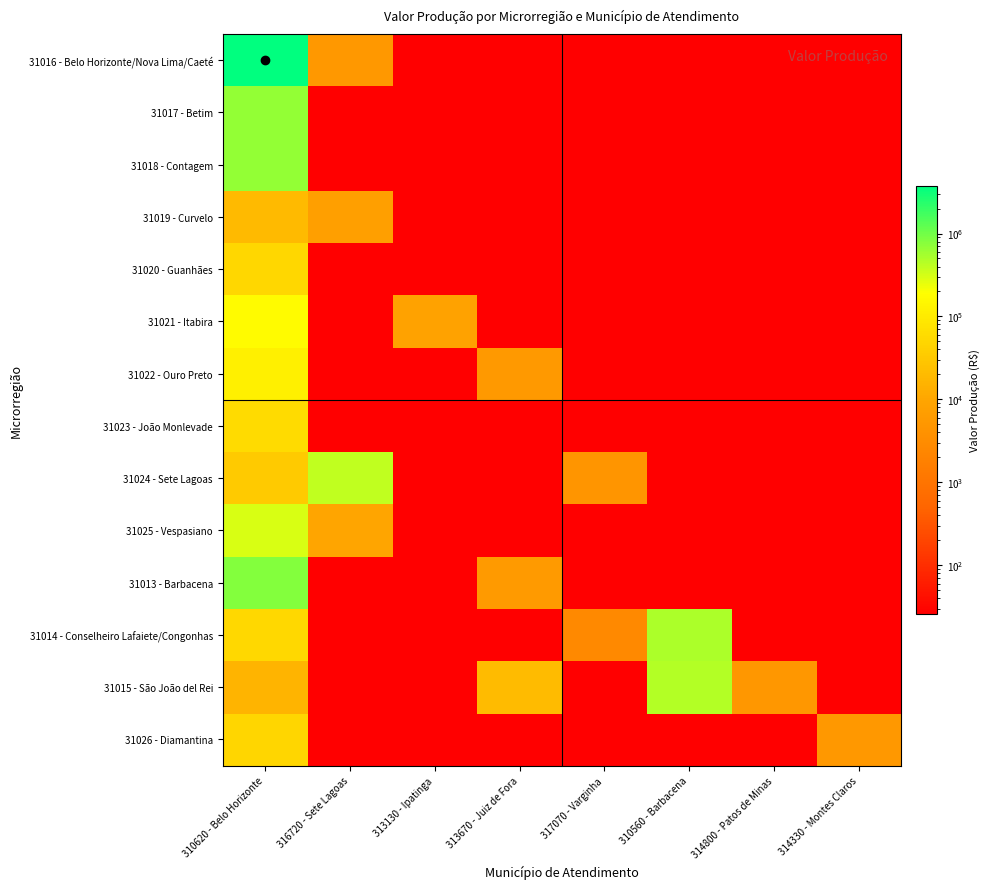

Reading right to left, what are all the values shown in this chart?

31016 - Belo Horizonte/Nova Lima/Caeté: 314330 - Montes Claros=25.7	314800 - Patos de Minas=25.7	310560 - Barbacena=25.7	317070 - Varginha=25.7	313670 - Juiz de Fora=25.7	313130 - Ipatinga=25.7	316720 - Sete Lagoas=5155.8	310620 - Belo Horizonte=3794272.5
31017 - Betim: 314330 - Montes Claros=25.7	314800 - Patos de Minas=25.7	310560 - Barbacena=25.7	317070 - Varginha=25.7	313670 - Juiz de Fora=25.7	313130 - Ipatinga=25.7	316720 - Sete Lagoas=25.7	310620 - Belo Horizonte=674969.3
31018 - Contagem: 314330 - Montes Claros=25.7	314800 - Patos de Minas=25.7	310560 - Barbacena=25.7	317070 - Varginha=25.7	313670 - Juiz de Fora=25.7	313130 - Ipatinga=25.7	316720 - Sete Lagoas=25.7	310620 - Belo Horizonte=674257.8
31019 - Curvelo: 314330 - Montes Claros=25.7	314800 - Patos de Minas=25.7	310560 - Barbacena=25.7	317070 - Varginha=25.7	313670 - Juiz de Fora=25.7	313130 - Ipatinga=25.7	316720 - Sete Lagoas=7222.3	310620 - Belo Horizonte=19468.8
31020 - Guanhães: 314330 - Montes Claros=25.7	314800 - Patos de Minas=25.7	310560 - Barbacena=25.7	317070 - Varginha=25.7	313670 - Juiz de Fora=25.7	313130 - Ipatinga=25.7	316720 - Sete Lagoas=25.7	310620 - Belo Horizonte=51242.3
31021 - Itabira: 314330 - Montes Claros=25.7	314800 - Patos de Minas=25.7	310560 - Barbacena=25.7	317070 - Varginha=25.7	313670 - Juiz de Fora=25.7	313130 - Ipatinga=8245.9	316720 - Sete Lagoas=25.7	310620 - Belo Horizonte=172823.5
31022 - Ouro Preto: 314330 - Montes Claros=25.7	314800 - Patos de Minas=25.7	310560 - Barbacena=25.7	317070 - Varginha=25.7	313670 - Juiz de Fora=5625.1	313130 - Ipatinga=25.7	316720 - Sete Lagoas=25.7	310620 - Belo Horizonte=121083.5
31023 - João Monlevade: 314330 - Montes Claros=25.7	314800 - Patos de Minas=25.7	310560 - Barbacena=25.7	317070 - Varginha=25.7	313670 - Juiz de Fora=25.7	313130 - Ipatinga=25.7	316720 - Sete Lagoas=25.7	310620 - Belo Horizonte=60177.3
31024 - Sete Lagoas: 314330 - Montes Claros=25.7	314800 - Patos de Minas=25.7	310560 - Barbacena=25.7	317070 - Varginha=4598.6	313670 - Juiz de Fora=25.7	313130 - Ipatinga=25.7	316720 - Sete Lagoas=399804.0	310620 - Belo Horizonte=34157.8
31025 - Vespasiano: 314330 - Montes Claros=25.7	314800 - Patos de Minas=25.7	310560 - Barbacena=25.7	317070 - Varginha=25.7	313670 - Juiz de Fora=25.7	313130 - Ipatinga=25.7	316720 - Sete Lagoas=9764.7	310620 - Belo Horizonte=295201.5
31013 - Barbacena: 314330 - Montes Claros=25.7	314800 - Patos de Minas=25.7	310560 - Barbacena=25.7	317070 - Varginha=25.7	313670 - Juiz de Fora=5701.8	313130 - Ipatinga=25.7	316720 - Sete Lagoas=25.7	310620 - Belo Horizonte=809836.7
31014 - Conselheiro Lafaiete/Congonhas: 314330 - Montes Claros=25.7	314800 - Patos de Minas=25.7	310560 - Barbacena=508762.4	317070 - Varginha=2570.4	313670 - Juiz de Fora=25.7	313130 - Ipatinga=25.7	316720 - Sete Lagoas=25.7	310620 - Belo Horizonte=52827.9
31015 - São João del Rei: 314330 - Montes Claros=25.7	314800 - Patos de Minas=4937.8	310560 - Barbacena=451641.4	317070 - Varginha=25.7	313670 - Juiz de Fora=19975.8	313130 - Ipatinga=25.7	316720 - Sete Lagoas=25.7	310620 - Belo Horizonte=16109.6
31026 - Diamantina: 314330 - Montes Claros=5253.3	314800 - Patos de Minas=25.7	310560 - Barbacena=25.7	317070 - Varginha=25.7	313670 - Juiz de Fora=25.7	313130 - Ipatinga=25.7	316720 - Sete Lagoas=25.7	310620 - Belo Horizonte=48318.9